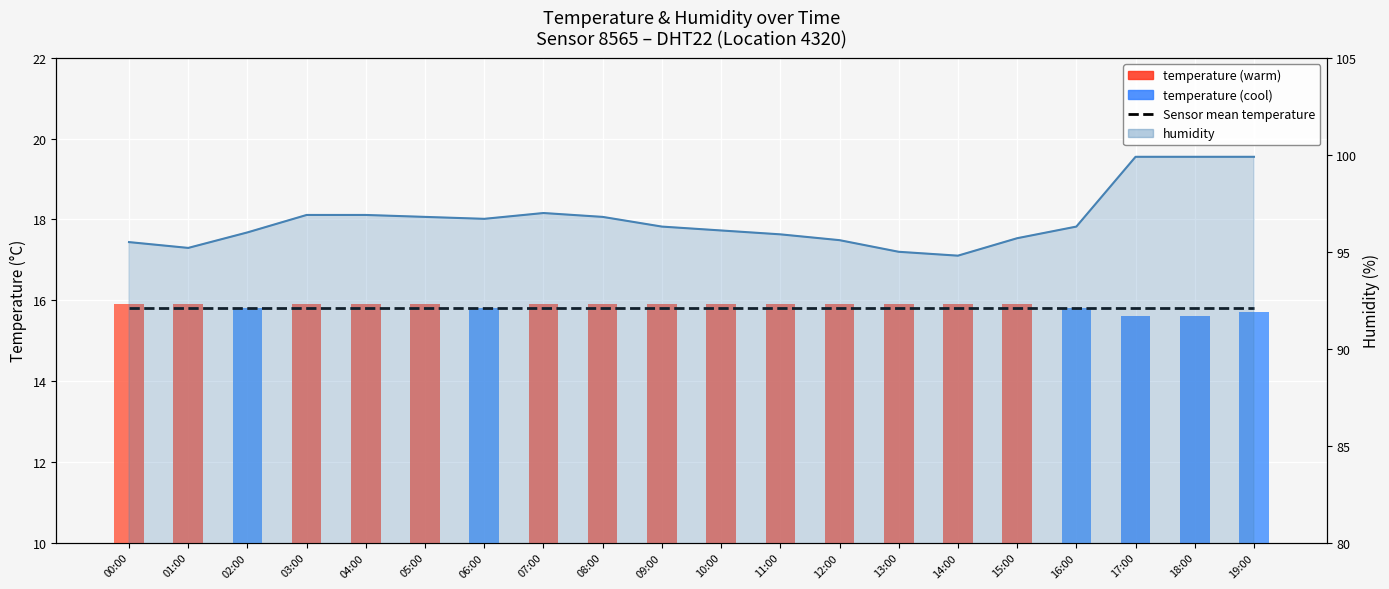

What value does the humidity_line series have at 13:00?

95.0